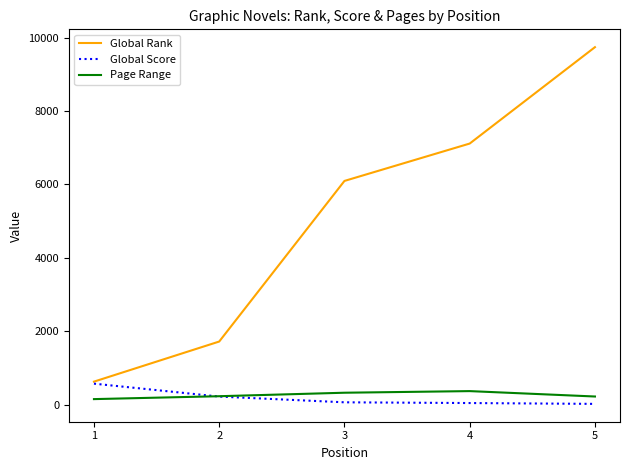

What is the highest value of the Page Range series?

371